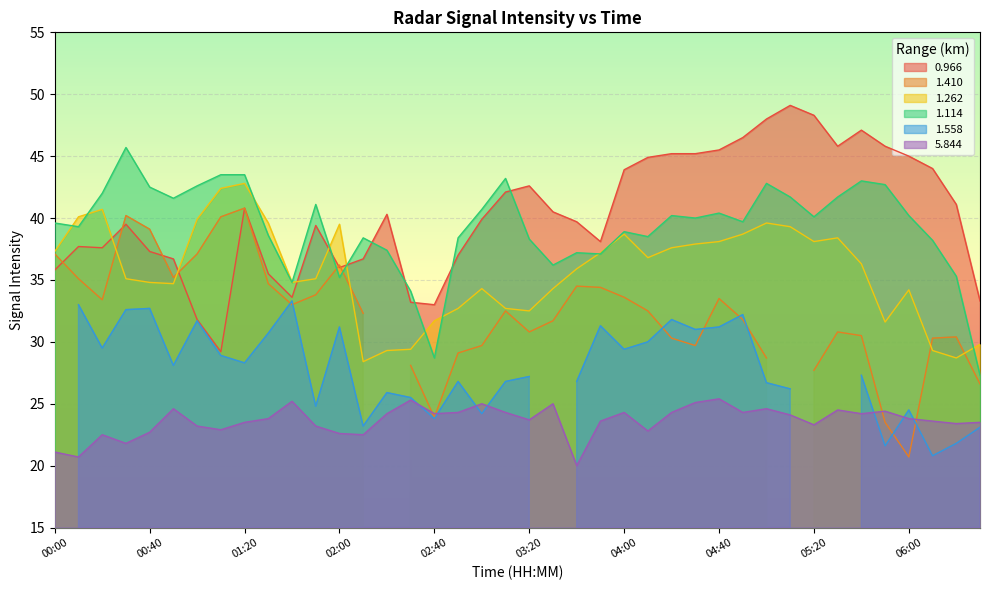

What is the maximum value for 1.114?

45.7